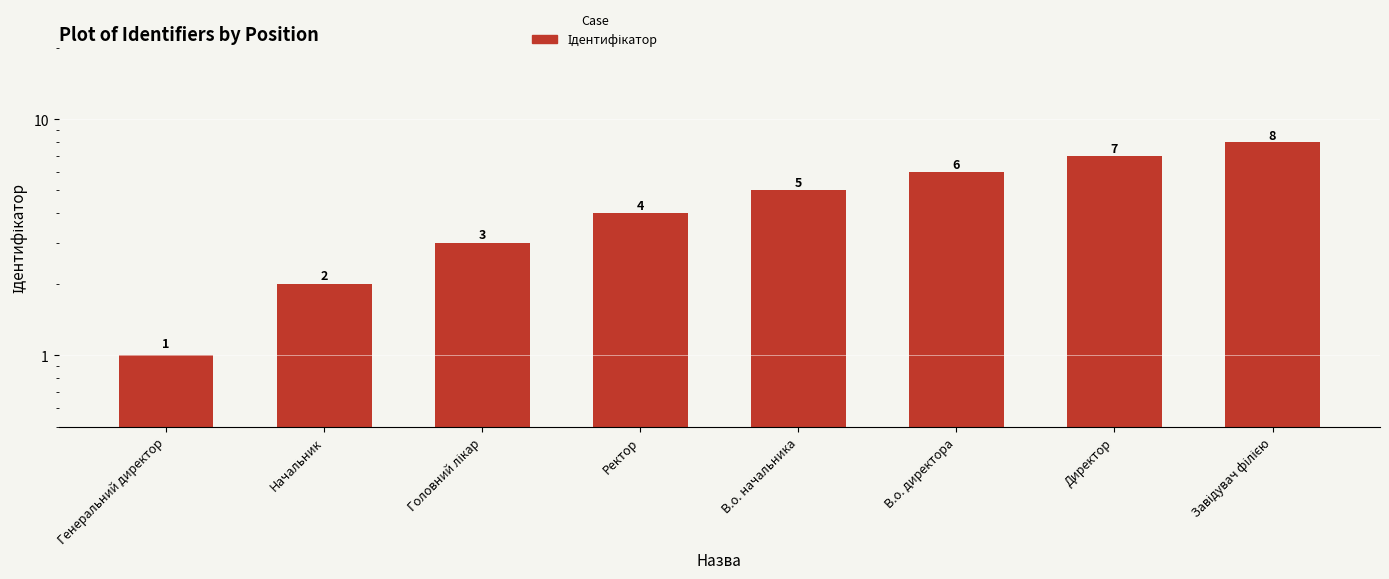

Which has a higher value, Завідувач філією or Головний лікар?

Завідувач філією